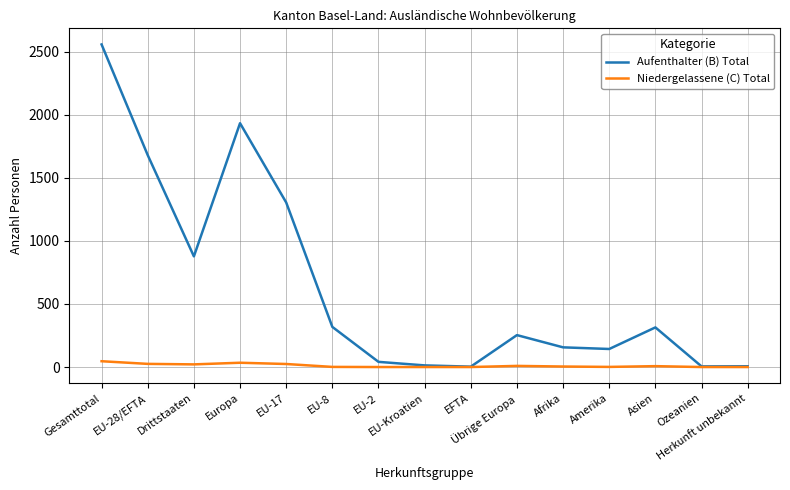

What is the difference between the Niedergelassene (C) Total values at Asien and EFTA?

7